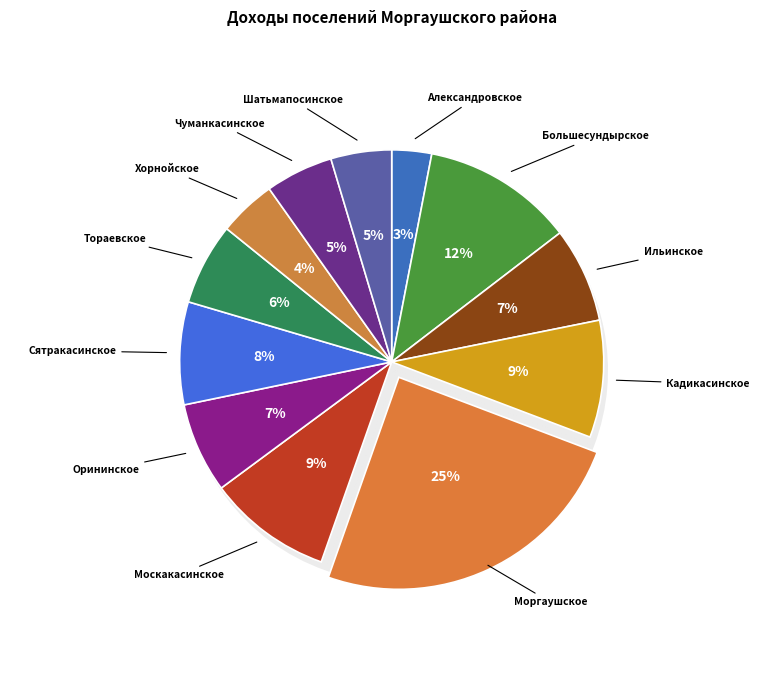

Which category has the smallest portion of the pie?

Александровское